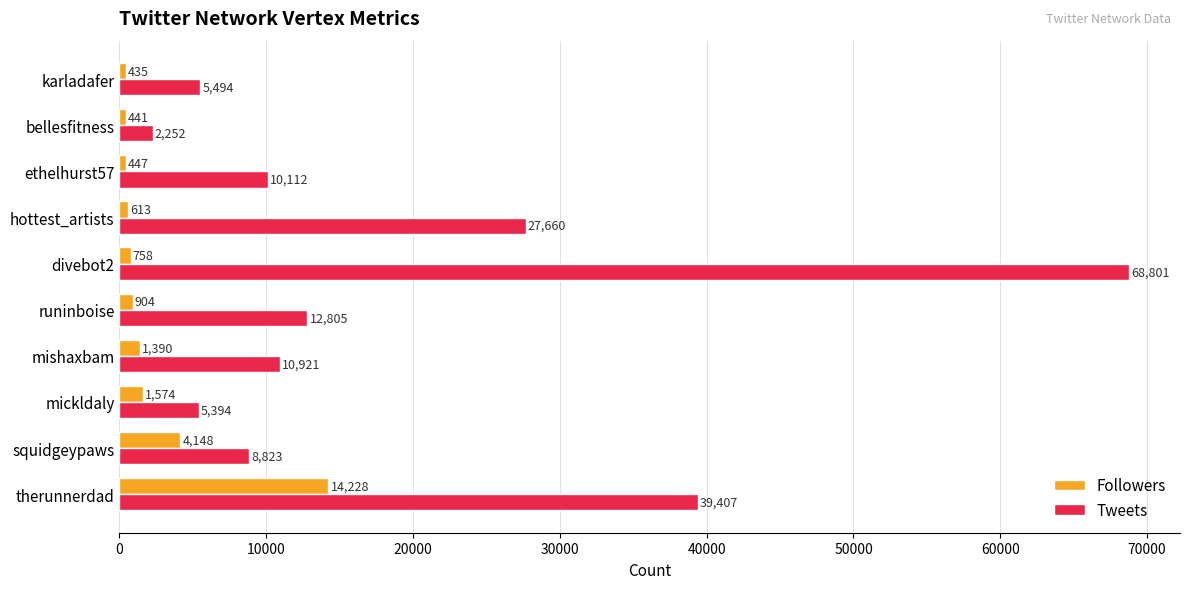

What is the difference between the Tweets values at bellesfitness and mickldaly?

3142